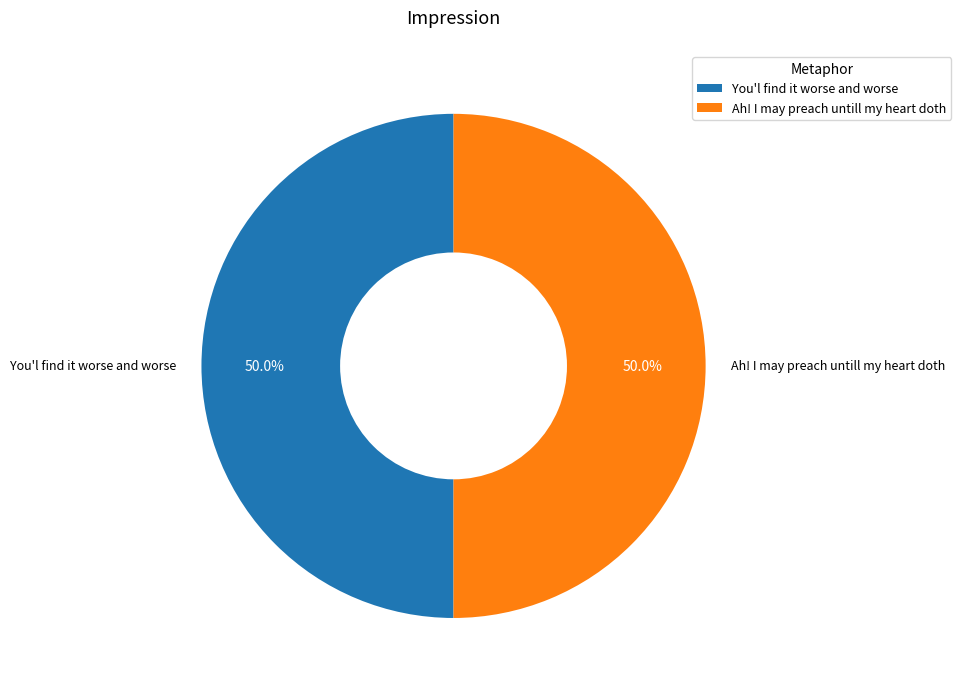

What percentage do You'l find it worse and worse and Ah! I may preach untill my heart doth together represent?

100.0%